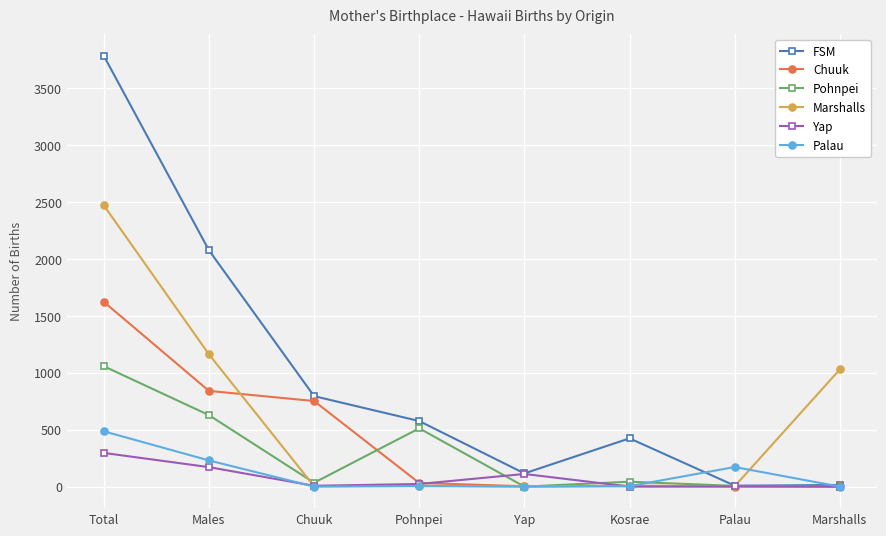

At which label does FSM first exceed 576?

Total